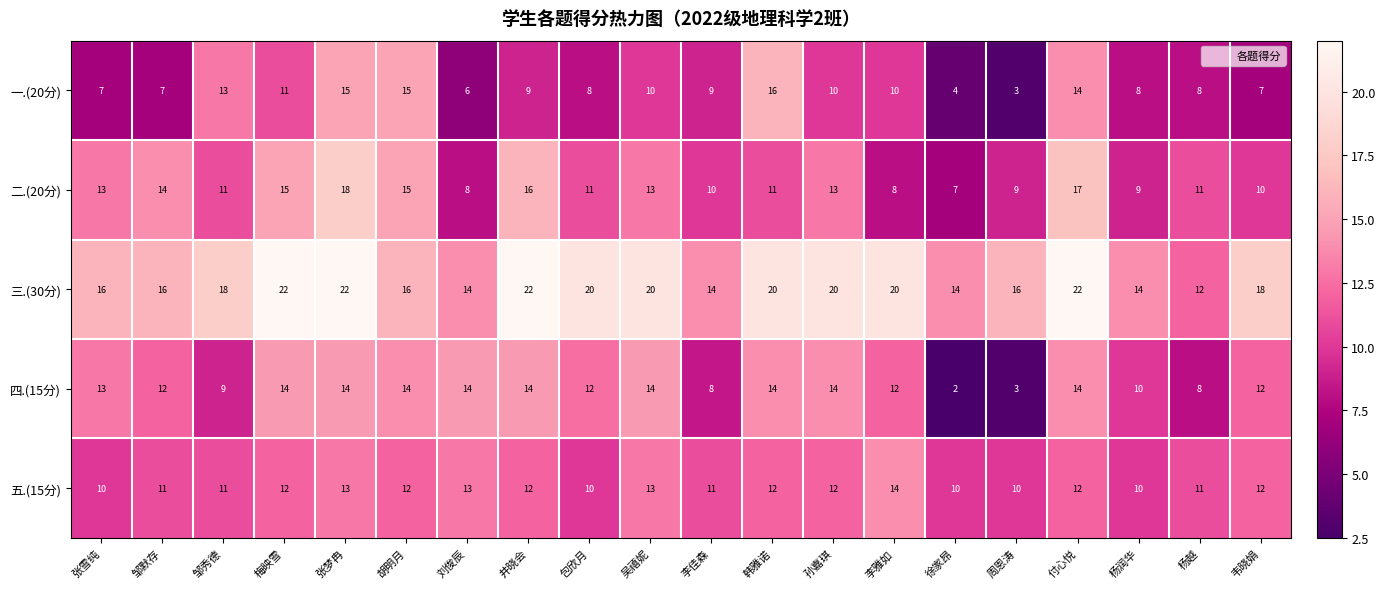

Count the number of data series in this chart.

5